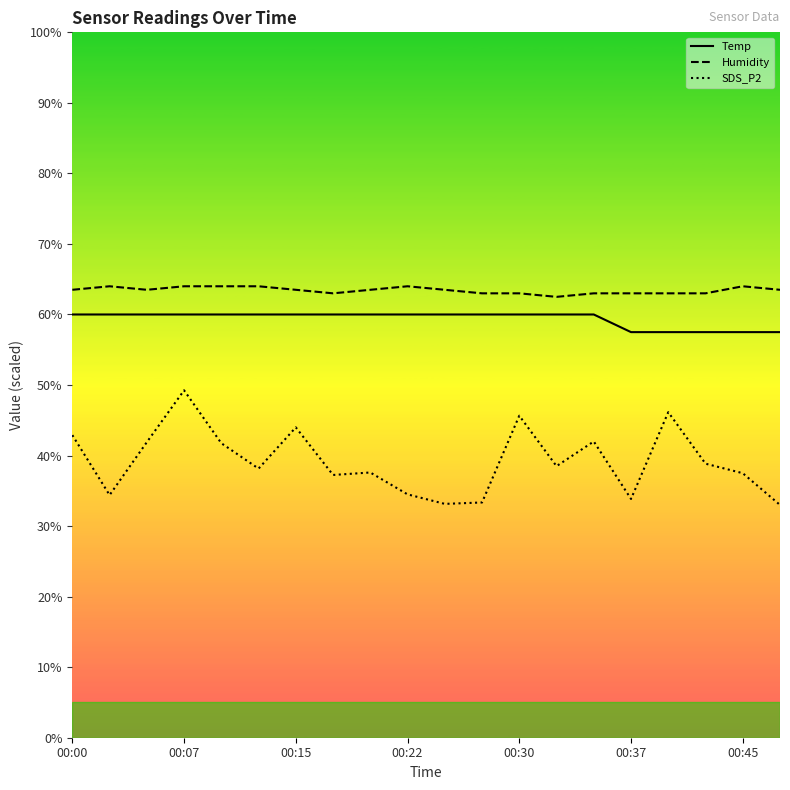

What are all the series names shown in the legend?

Temp, Humidity, SDS_P2